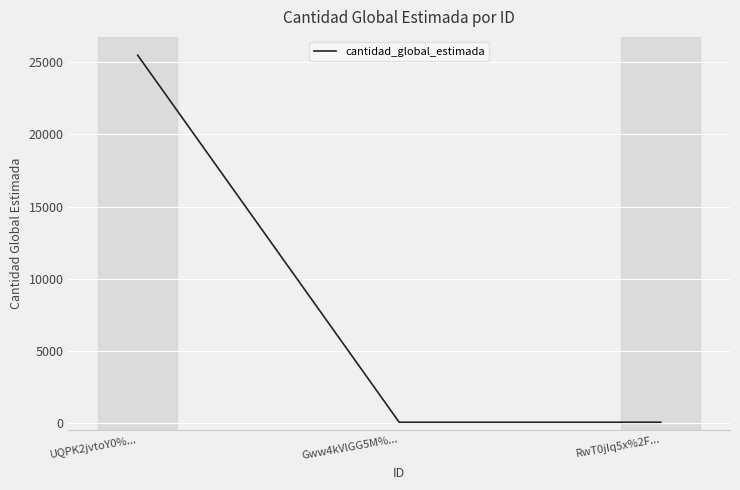

What is the sum of the values at Gww4kVlGG5M%... and RwT0jIq5x%2F...?

50